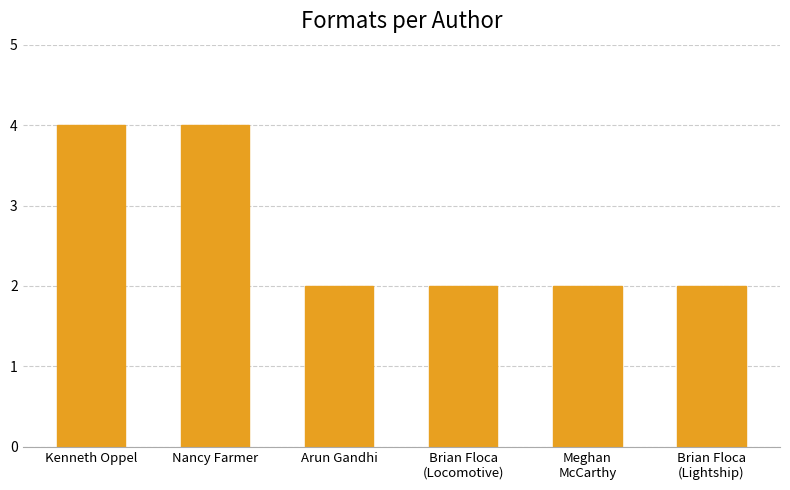

How many bars are there in total?

6